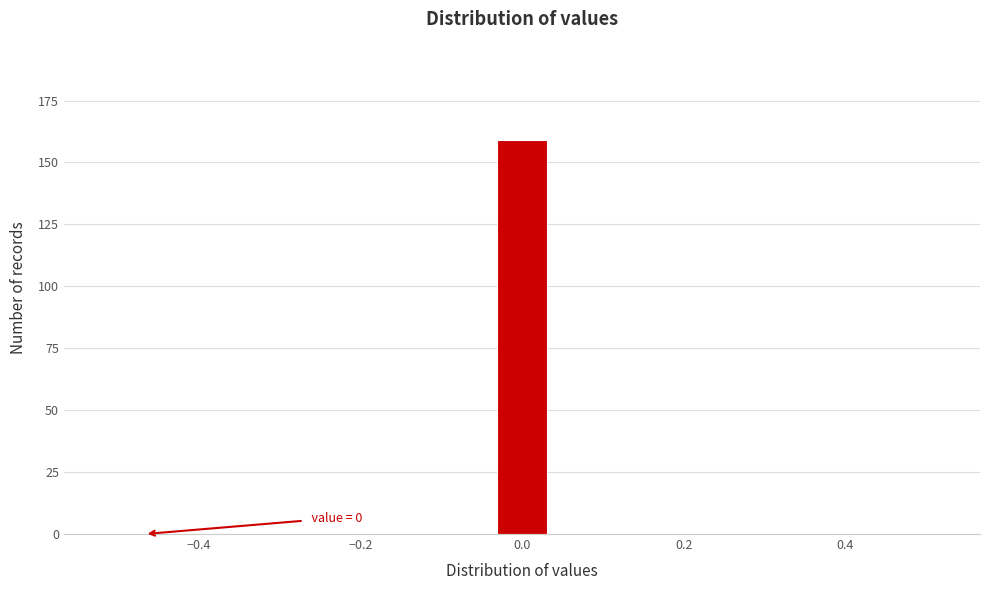

Around what value on the x-axis is the tallest bar? Give the approximate position of its centre, as read against the axis.

0.00